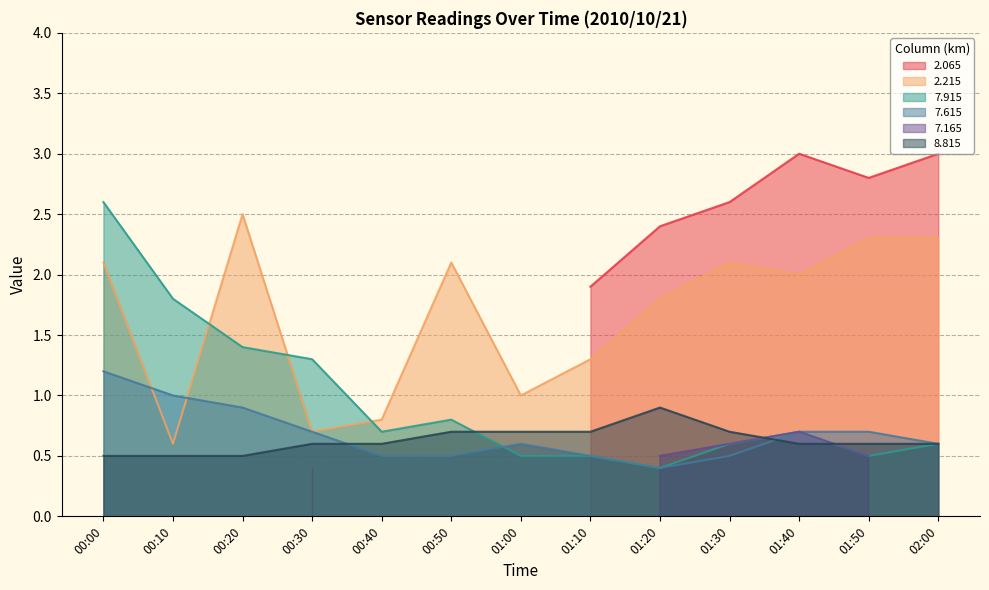

In 8.815, how many points are higher than both neighbors (excluding endpoints)?

1